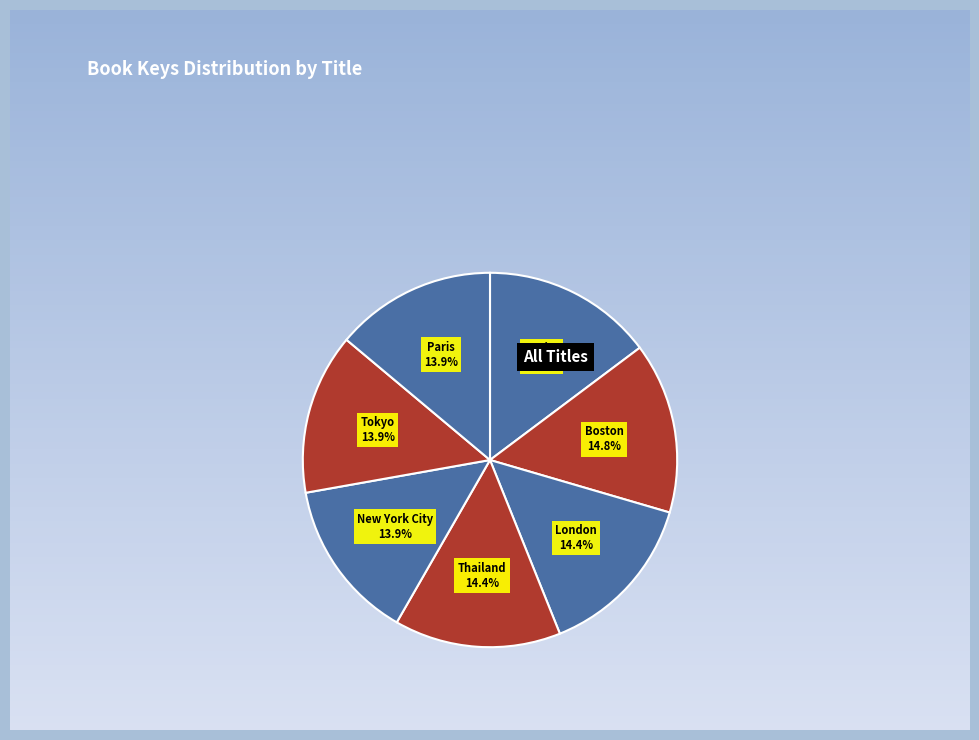

To the nearest percent, what portion does Thailand represent?

14%